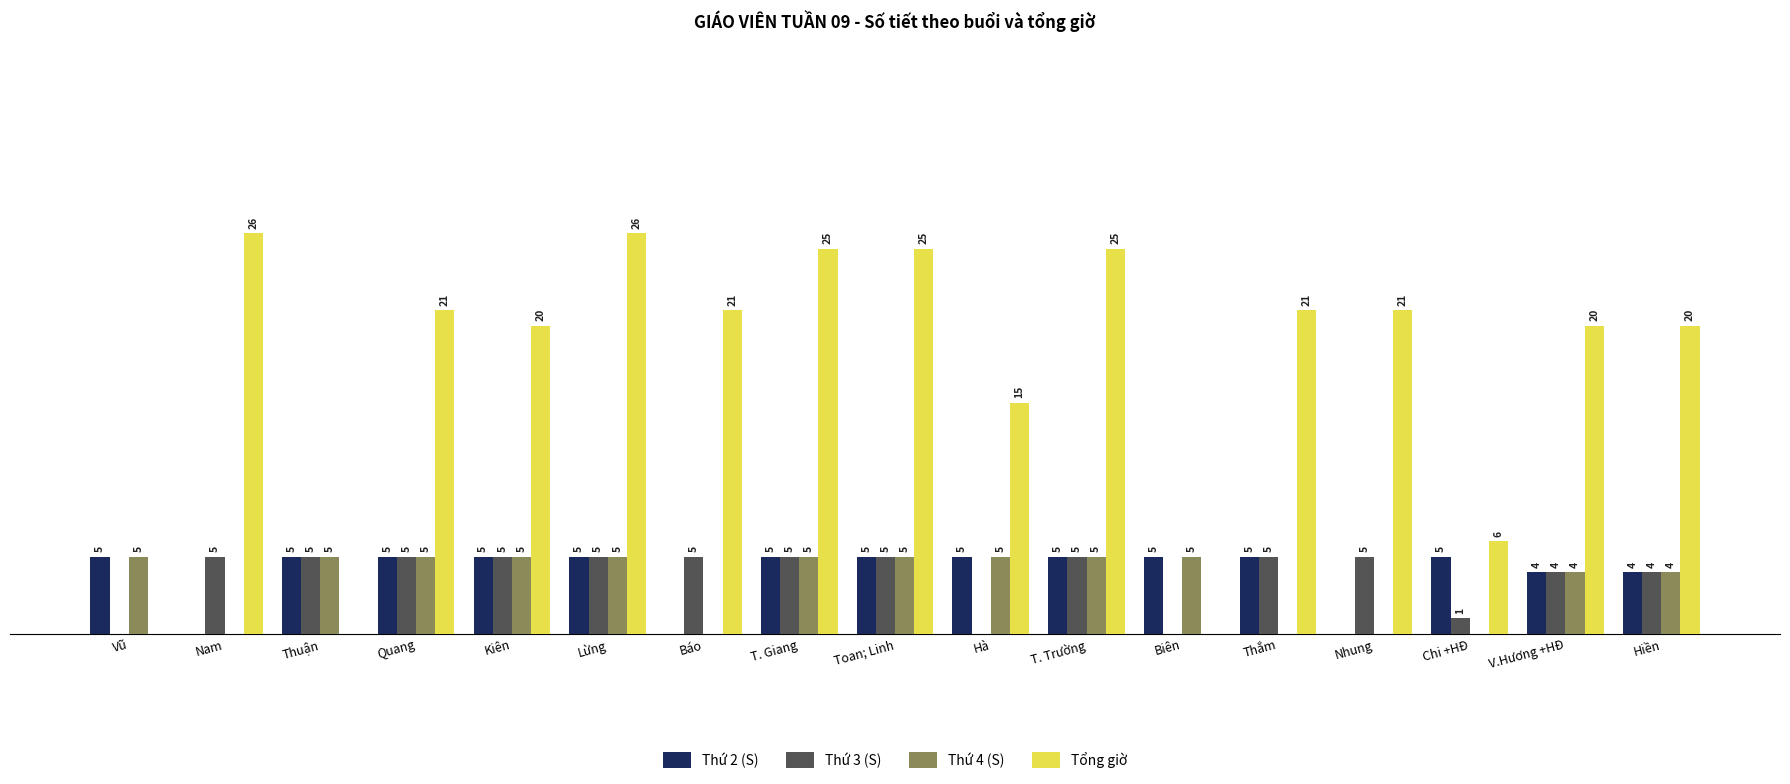

Which series has the largest total across all categories?

Tổng giờ